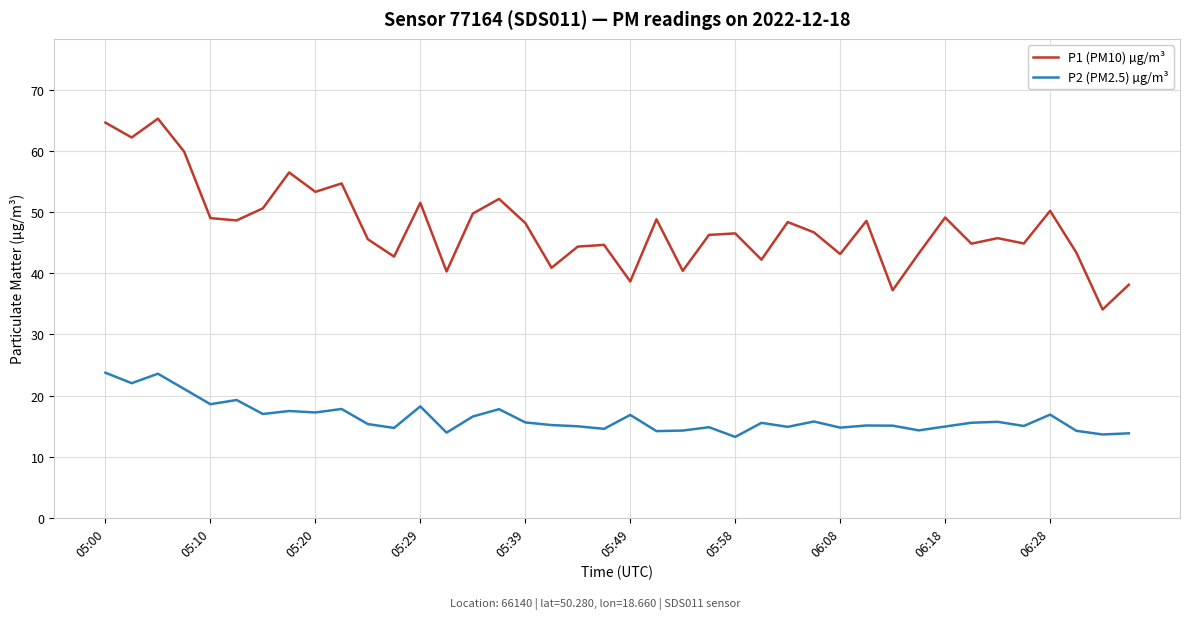

What is the minimum value shown in the chart?

13.2